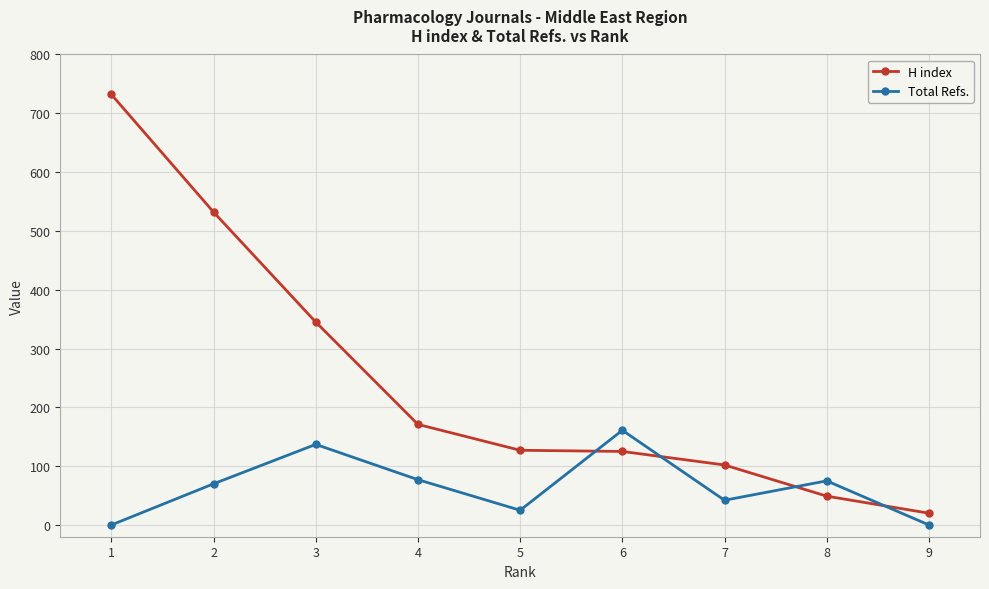

What are all the series names shown in the legend?

H index, Total Refs.